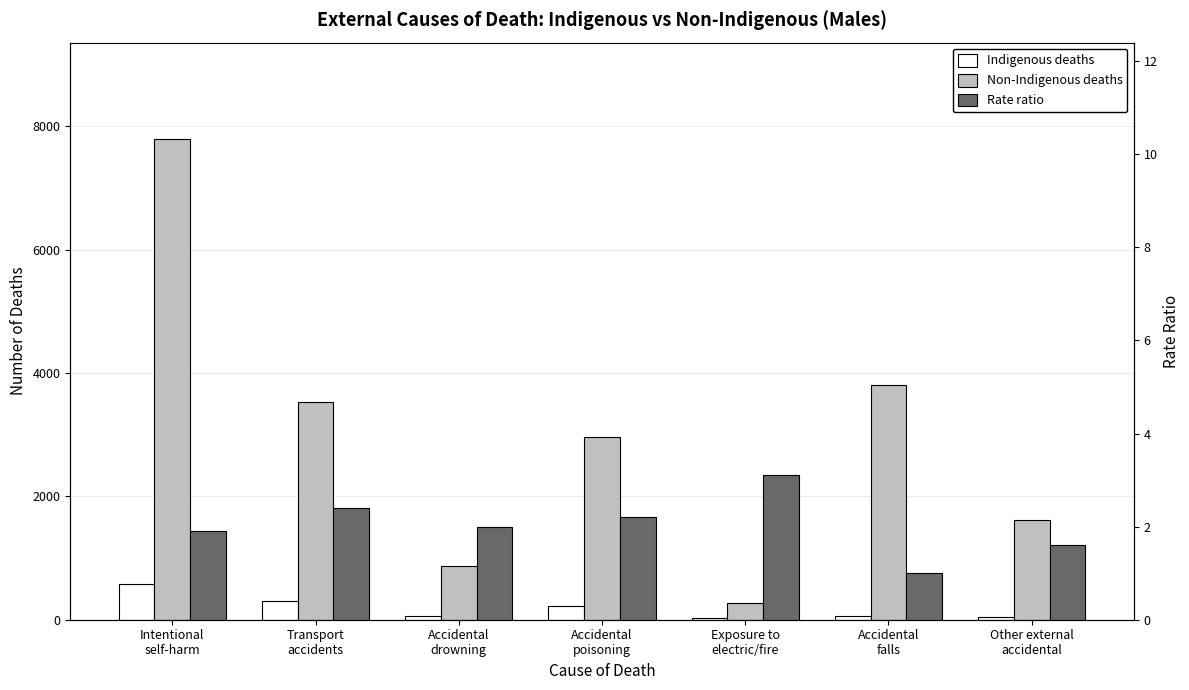

What is the spread (max minus min) of values at Transport
accidents?

3519.6